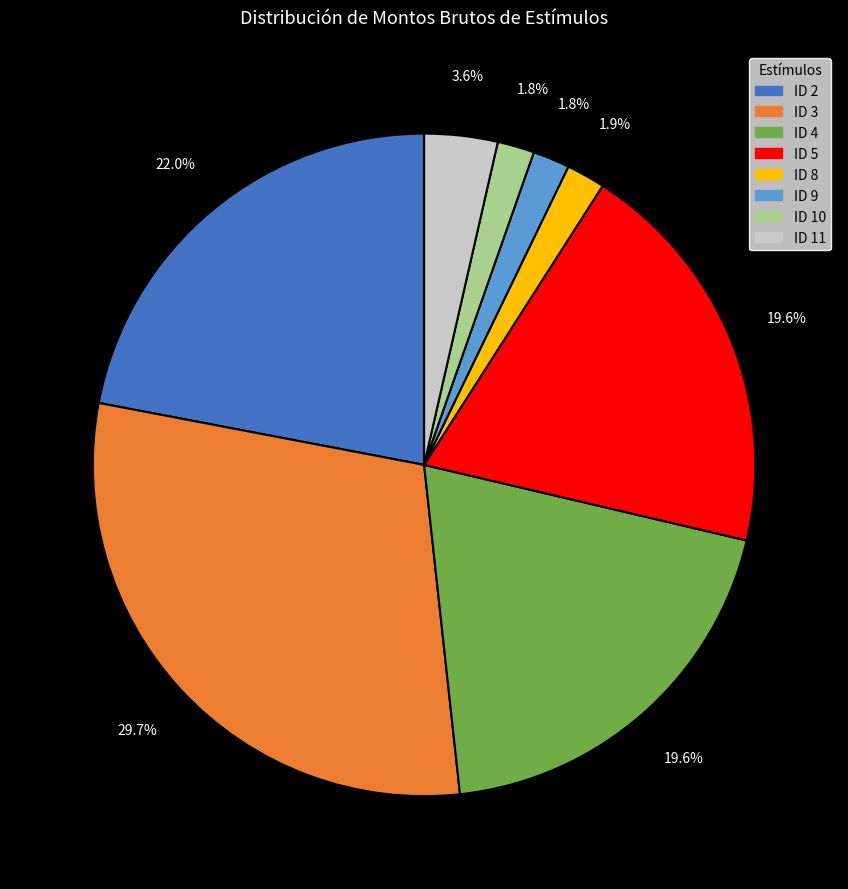

Does ID 5 account for over 50% of the chart?

No